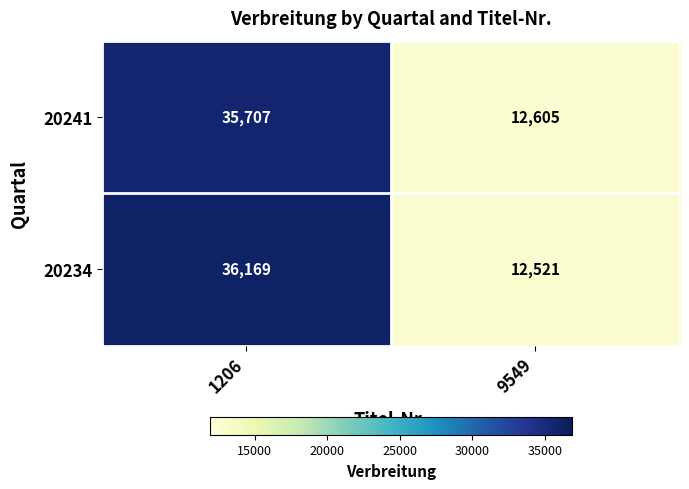

The 20241 series shows 19608 at 9549. True or false?

False